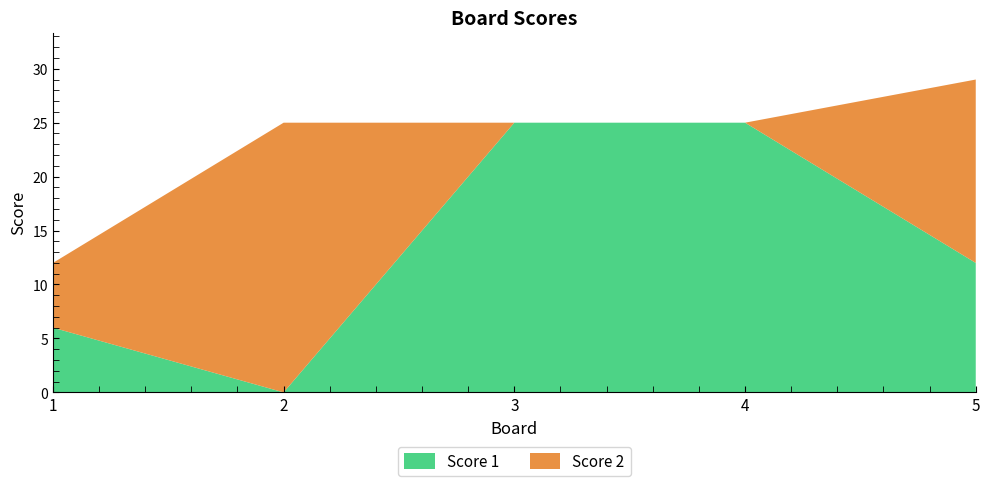

Reading right to left, what are all the values shown in this chart?

Score 1: 12	25	25	0	6
Score 2: 17	0	0	25	6